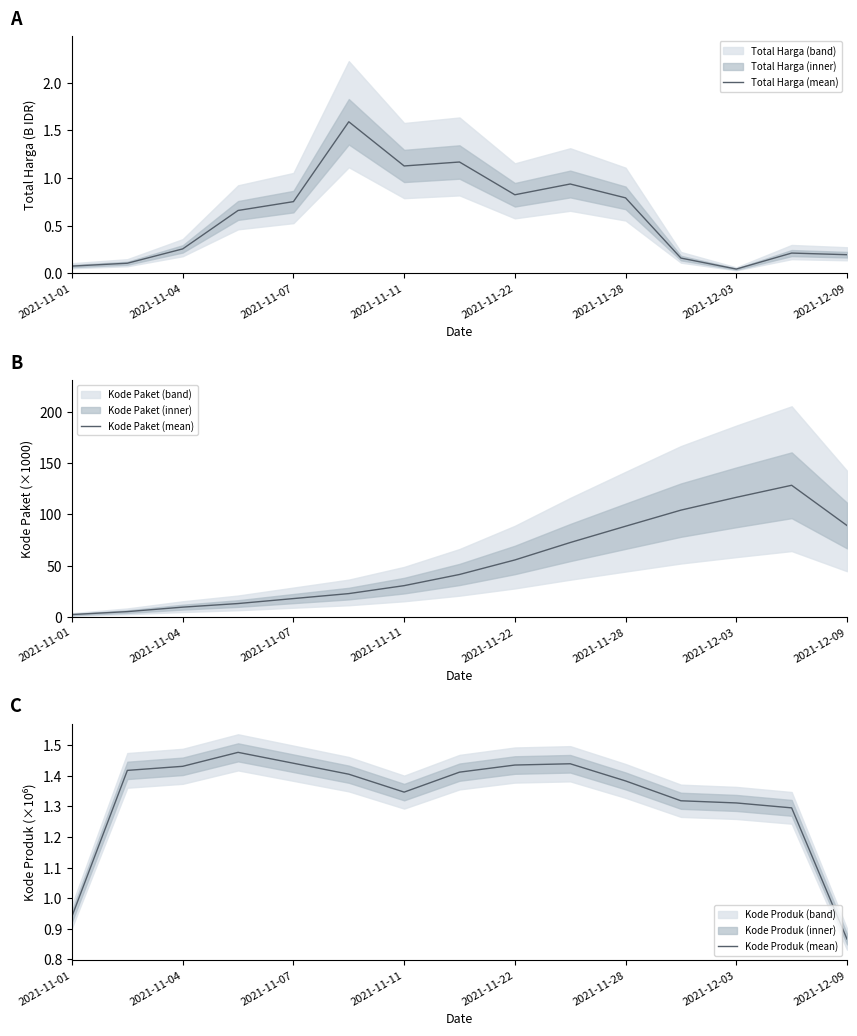

True or false: Kode Produk (mean) has more than 1 interior local peaks.

True